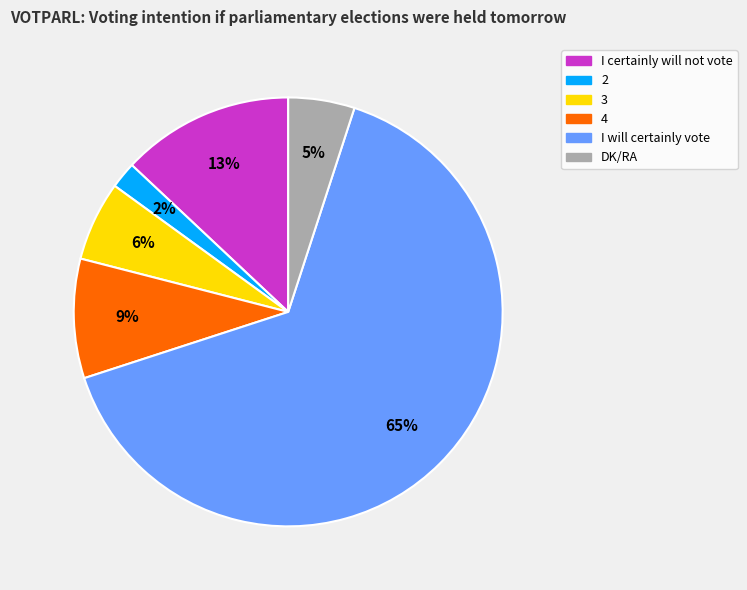

Which category has the smallest portion of the pie?

2